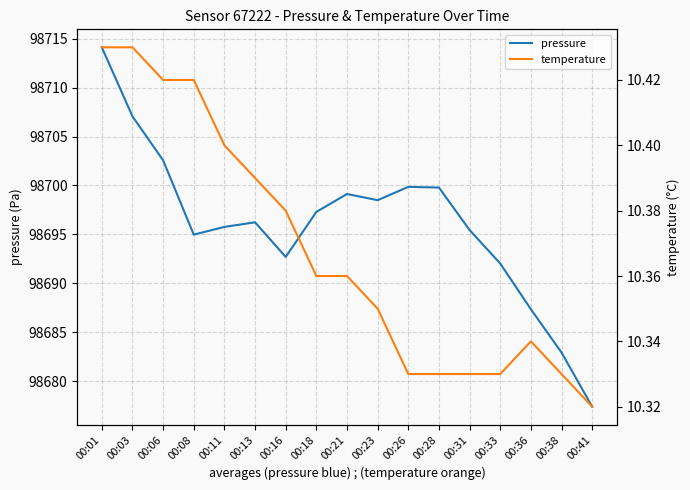

At how many categories does at least one series exceed 75893?

17